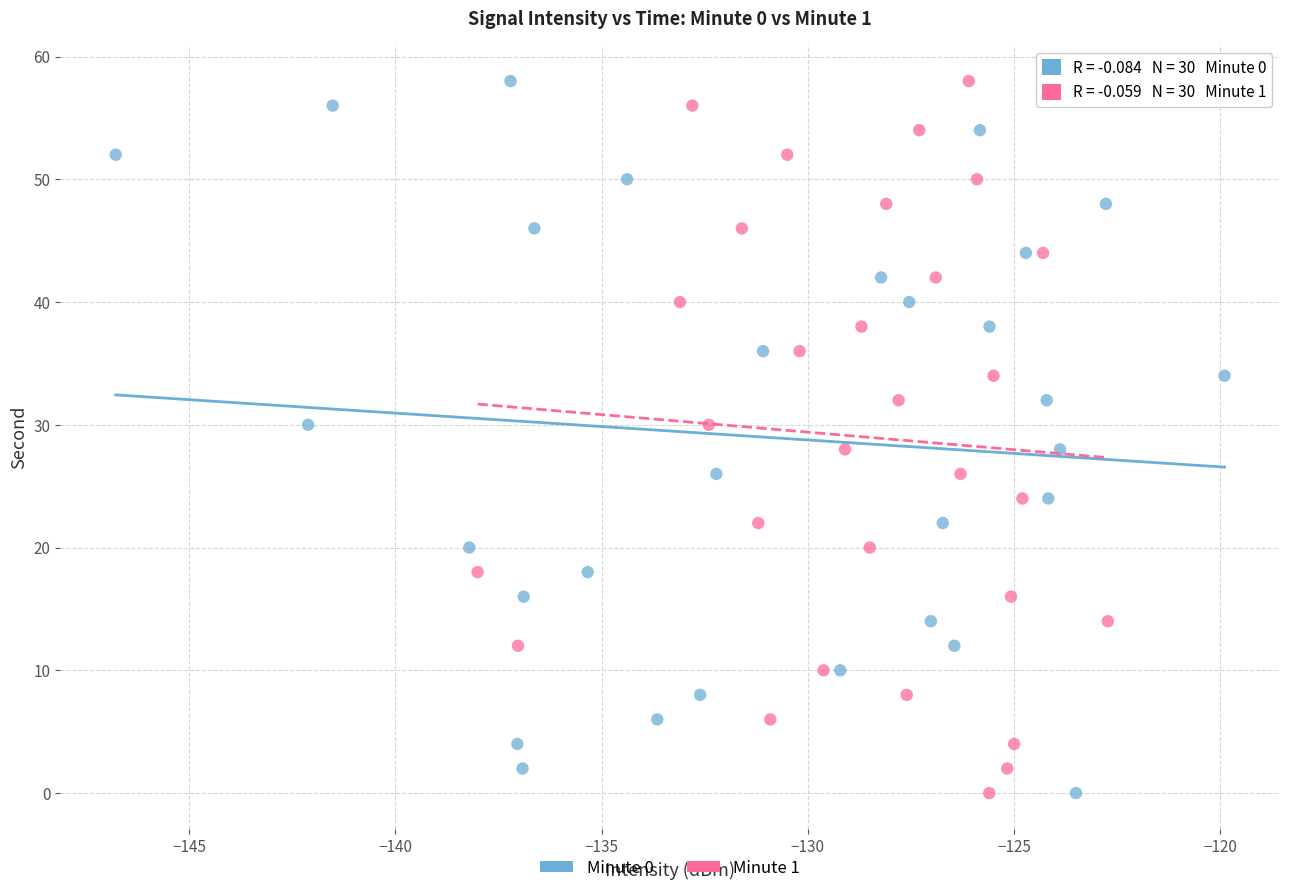

What are all the series names shown in the legend?

Minute 0, Minute 1